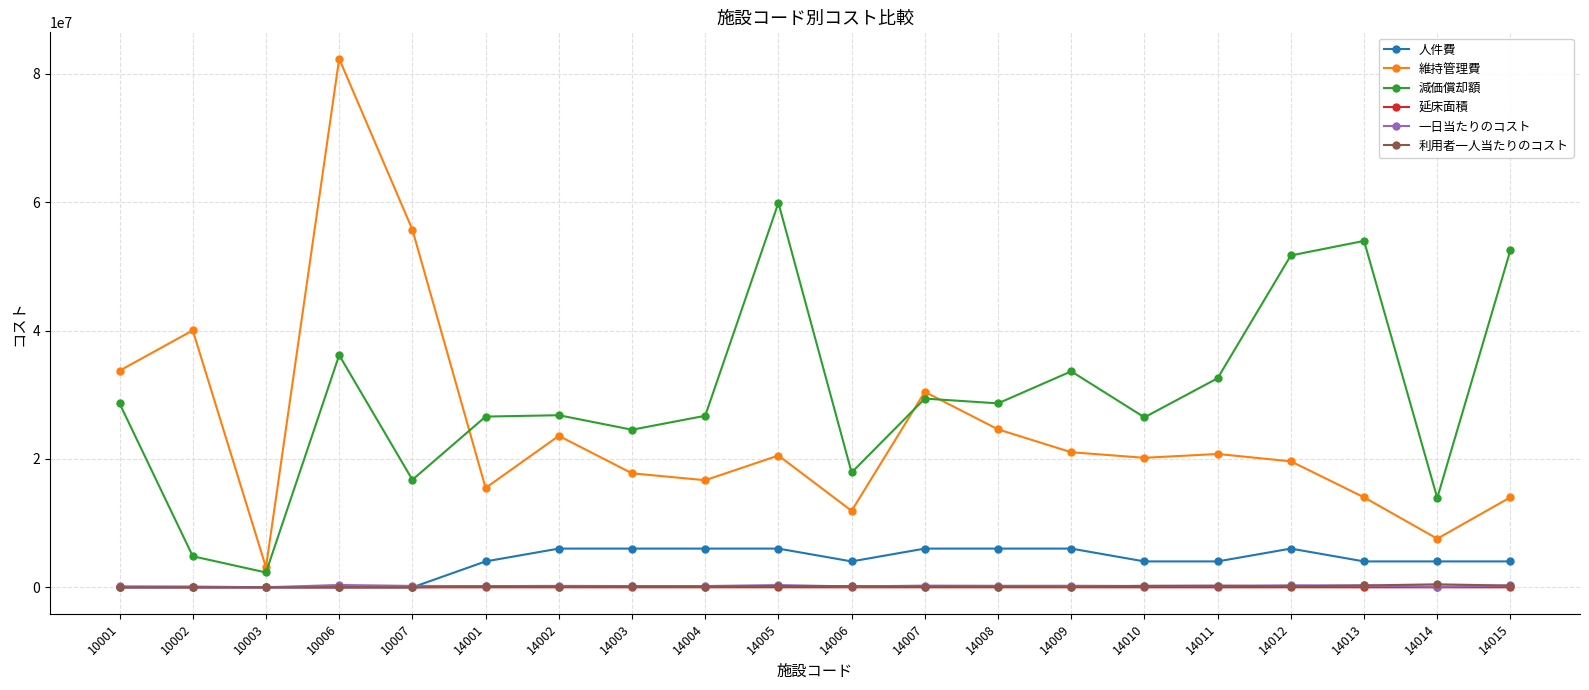

Which series has the largest total across all categories?

減価償却額